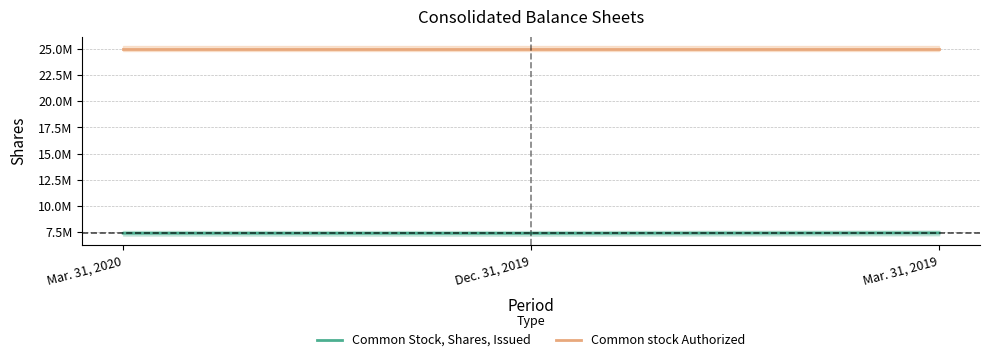

What is the difference between the maximum and minimum values in the Common Stock, Shares, Issued series?

36813